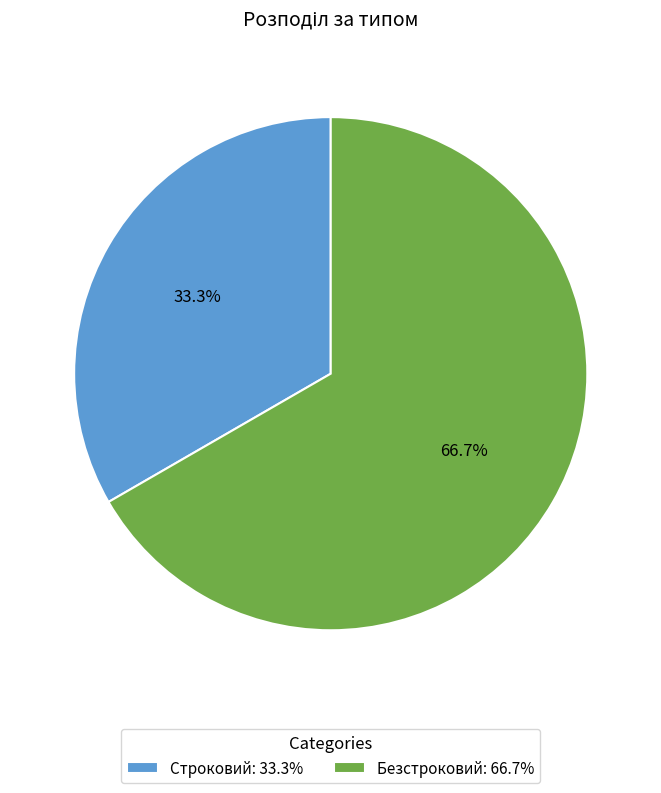

Approximately how many times larger is the value at Строковий compared to Безстроковий?

0.5